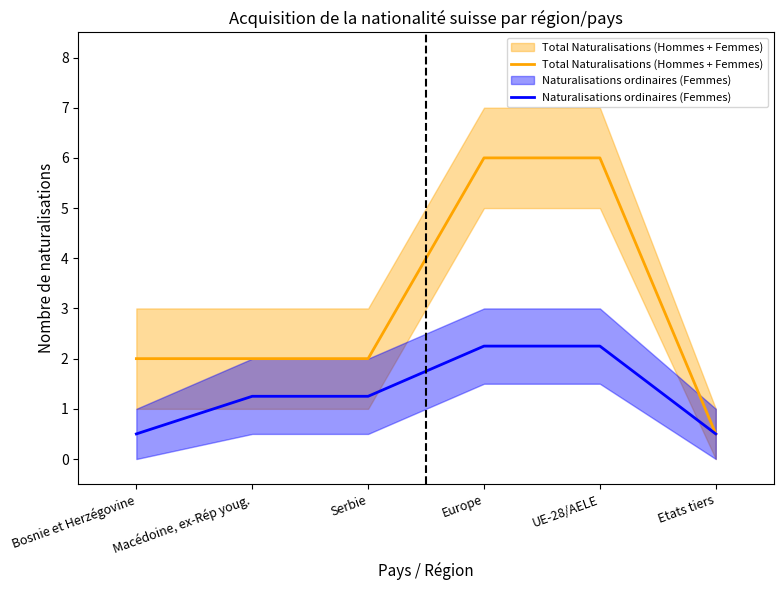

Count the number of data series in this chart.

2